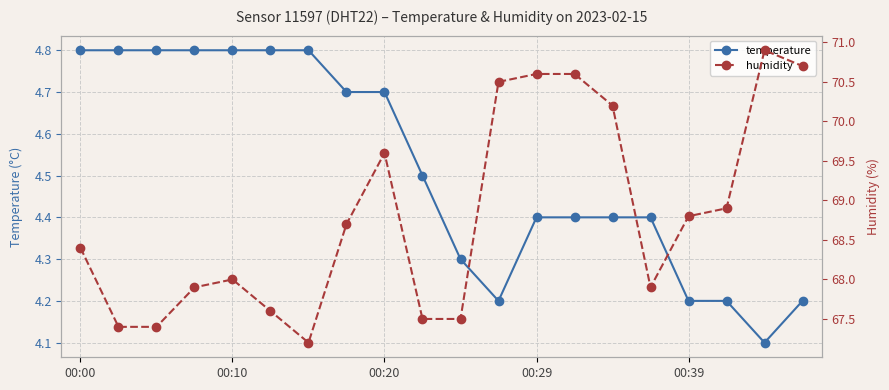

Reading right to left, transcribe all the data shown in this chart.

temperature: 4.2	4.1	4.2	4.2	4.4	4.4	4.4	4.4	4.2	4.3	4.5	4.7	4.7	4.8	4.8	4.8	4.8	4.8	4.8	4.8
humidity: 70.7	70.9	68.9	68.8	67.9	70.2	70.6	70.6	70.5	67.5	67.5	69.6	68.7	67.2	67.6	68.0	67.9	67.4	67.4	68.4